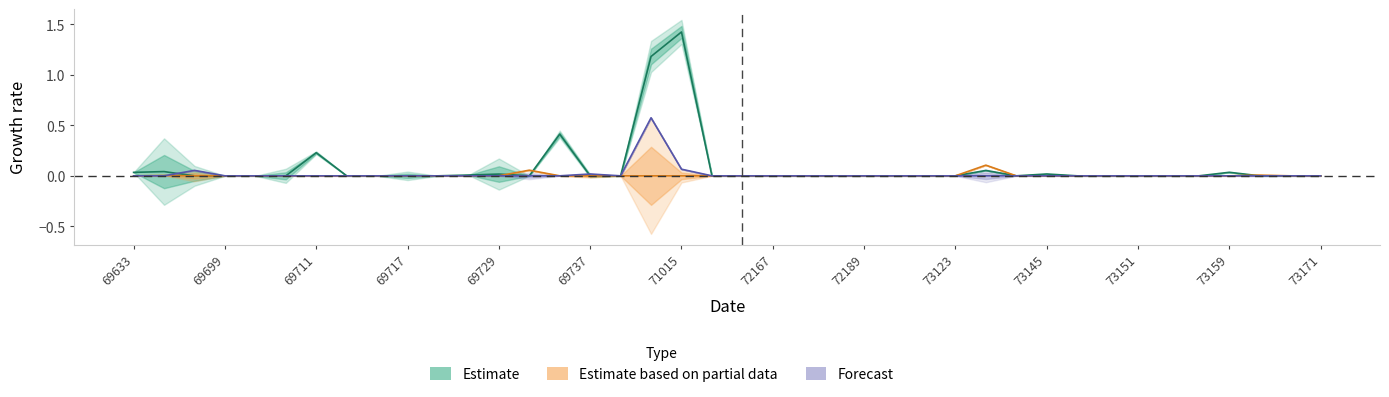

Which category has the highest value in the Estimate based on partial data series?

28